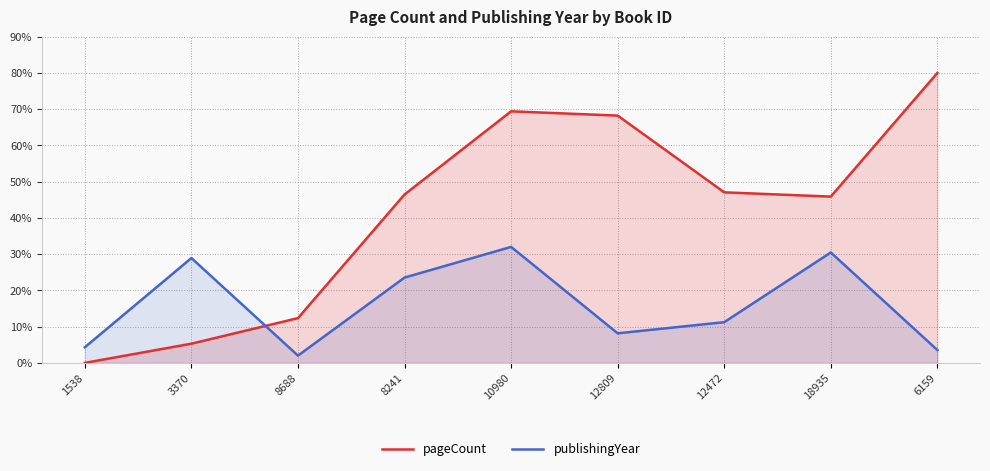

At which label does publishingYear first exceed 11?

3370